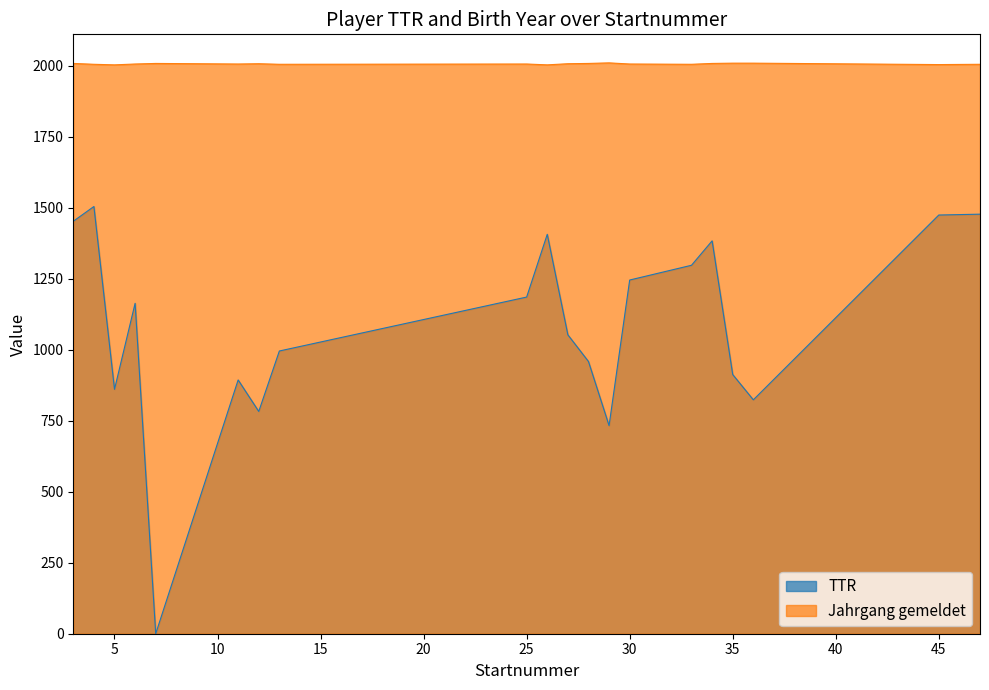

At which label does TTR first exceed 1164?

3